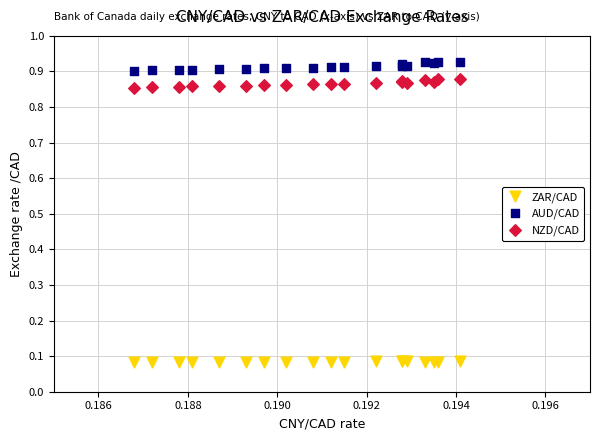

What are all the series names shown in the legend?

ZAR/CAD, AUD/CAD, NZD/CAD